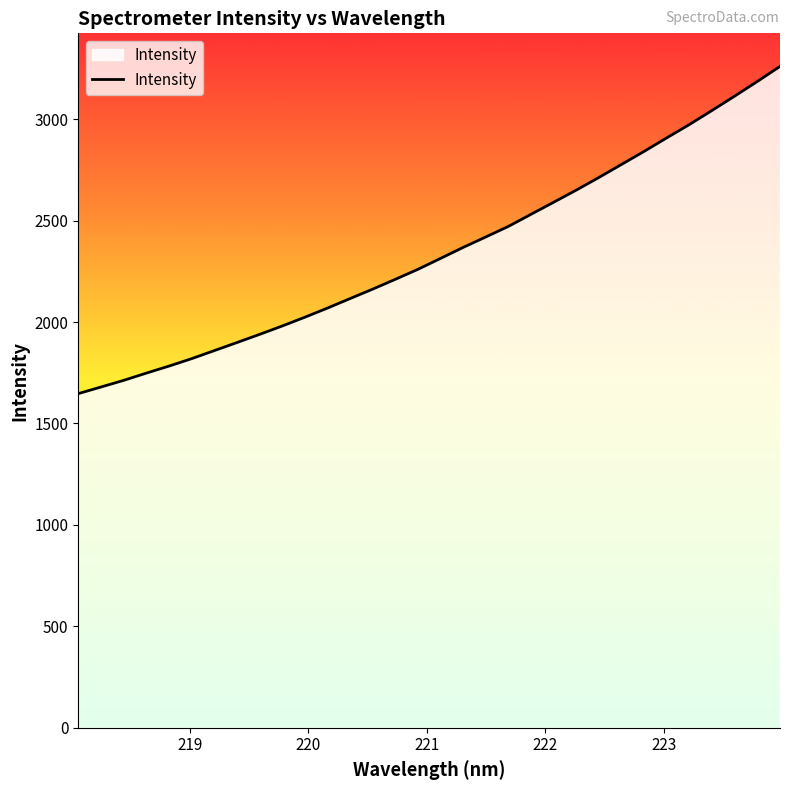

What is the smallest value displayed?

1647.1